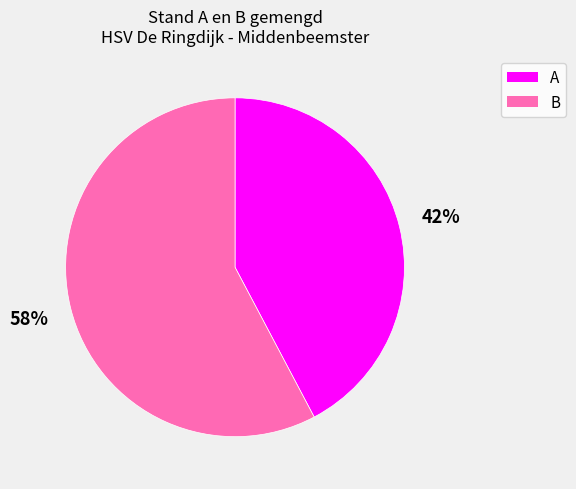

True or false: B accounts for 66% of the total.

False